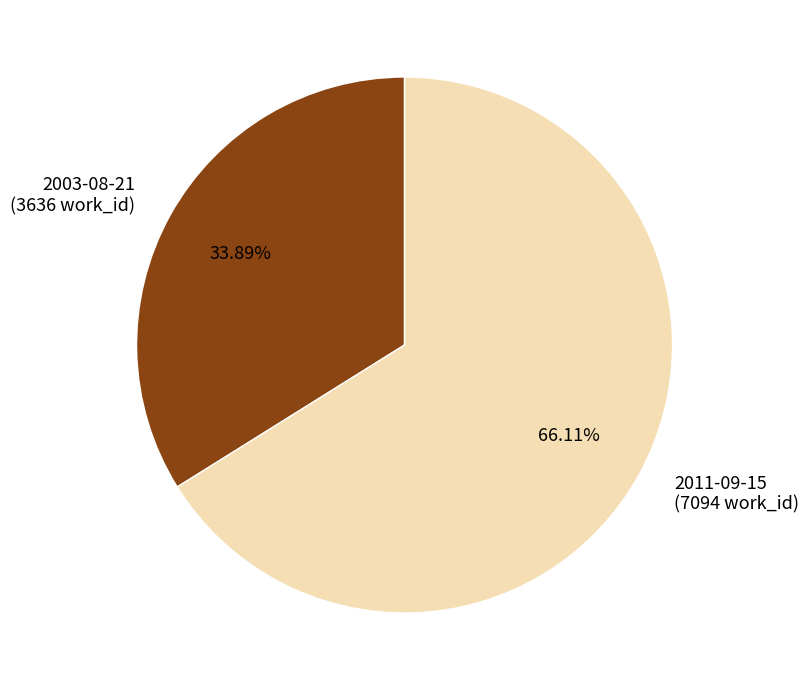

Approximately how many times larger is the value at 2003-08-21 compared to 2011-09-15?

0.5